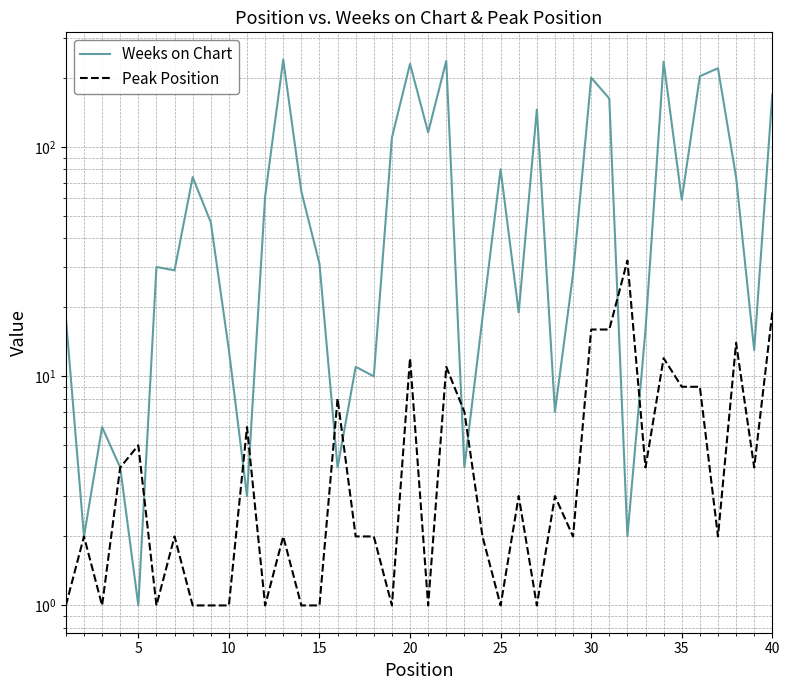

What is the average value of the Peak Position series?

6